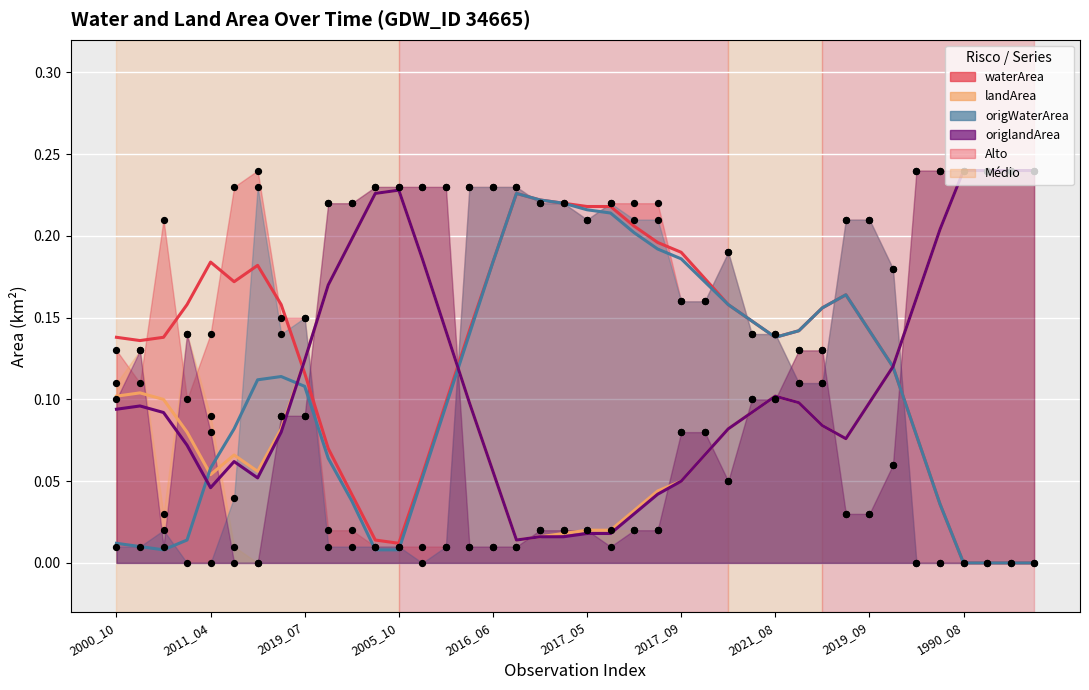

Which series reaches the minimum Y coordinate?

waterArea